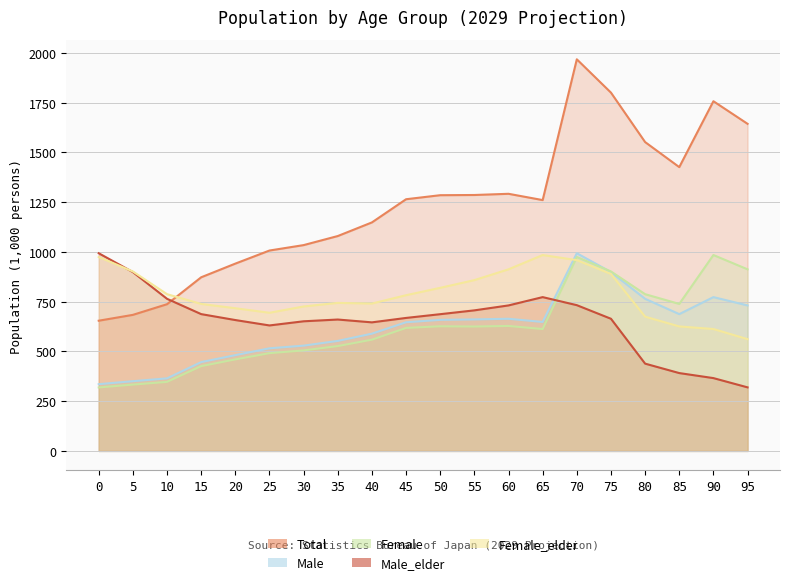

Between 40 and 55, which series saw the biggest shift?

Total